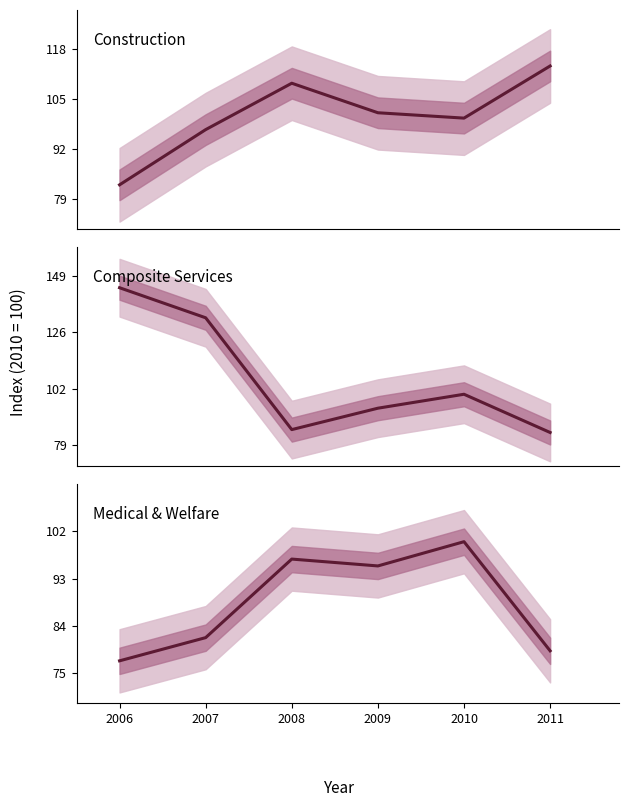

At which label does Construction first exceed 101?

2008